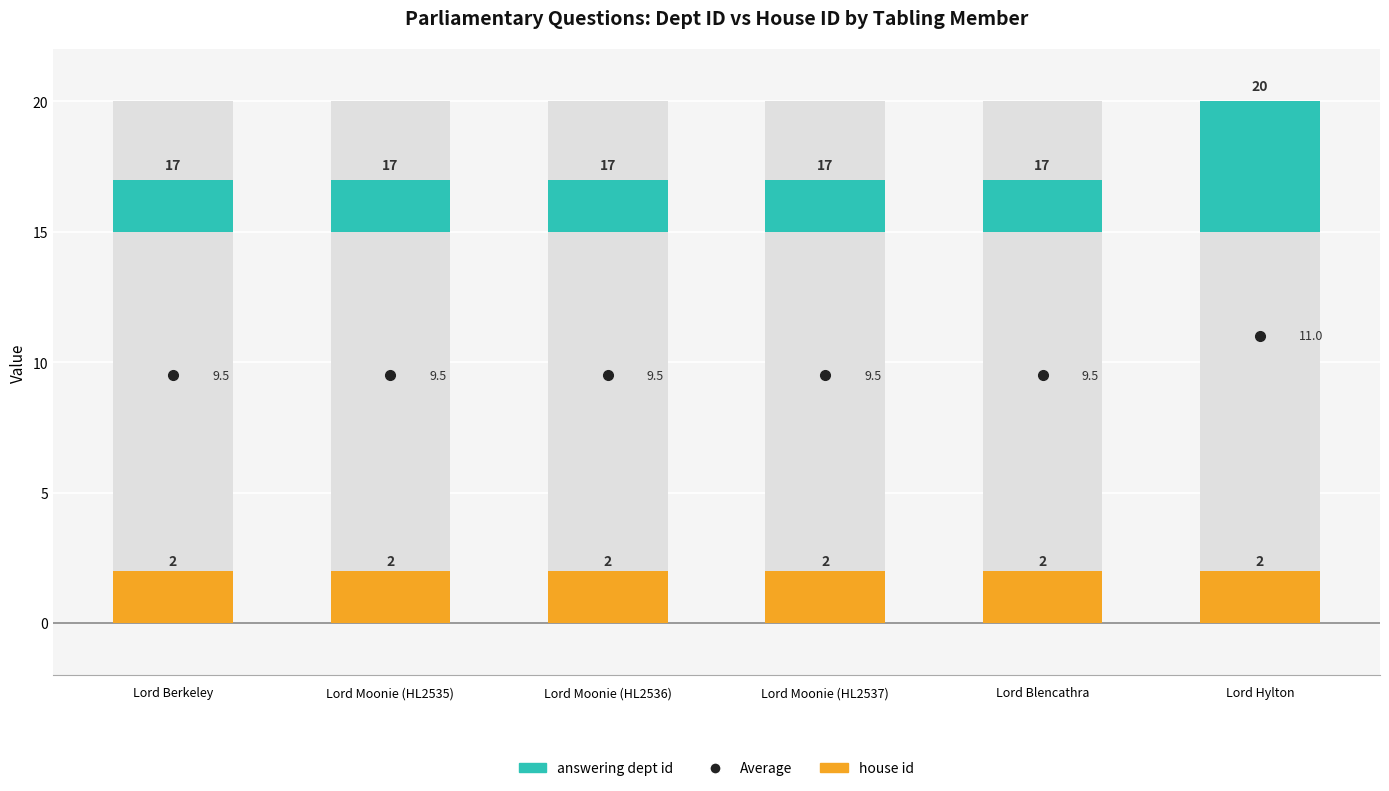

At which category is the sum across all series the highest?

Lord Hylton